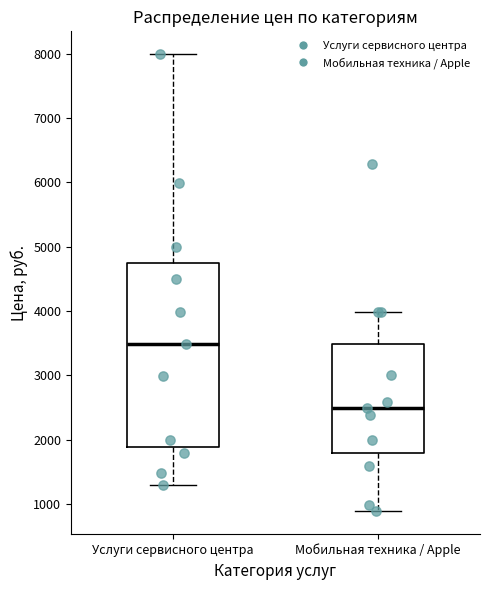

Where does the median line of the box for Услуги сервисного центра sit on the y-axis? The values are not printed on the chart, so give them approximately, as read against the axis.

3500